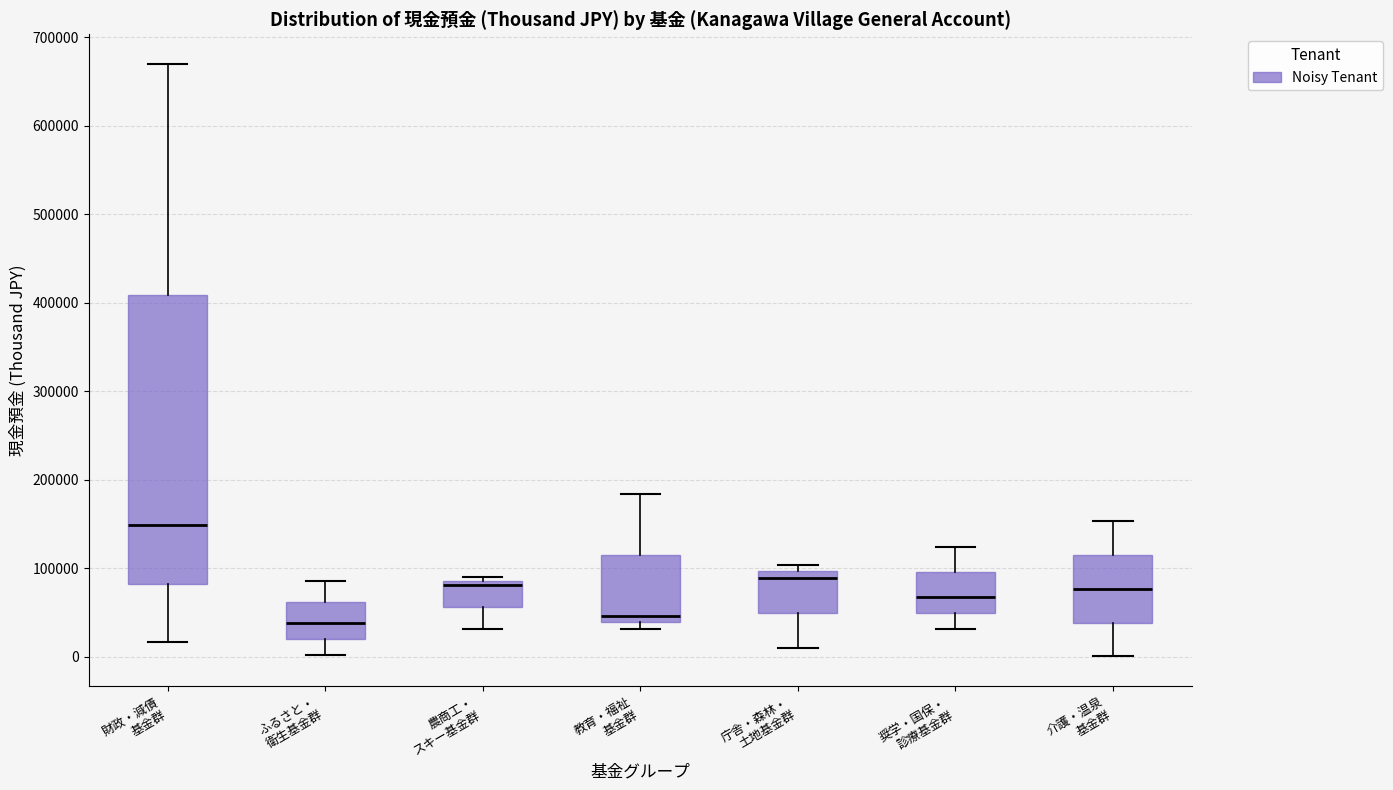

Reading left to right, transcribe this box plot: for each box, give where its median line is, the range the box spans, and where its two whiskers end, as read against the y-axis. The values are not printed on the chart, so give them approximately, as read against the axis.

財政・減債 基金群: median 150000, box 80000 to 410000, whiskers 20000 to 670000
ふるさと・ 衛生基金群: median 40000, box 20000 to 60000, whiskers 0 to 90000
農商工・ スキー基金群: median 80000, box 60000 to 90000, whiskers 30000 to 90000 (just above the box's upper edge)
教育・福祉 基金群: median 50000, box 40000 to 120000, whiskers 30000 to 180000
庁舎・森林・ 土地基金群: median 90000, box 50000 to 100000, whiskers 10000 to 100000 (just above the box's upper edge)
奨学・国保・ 診療基金群: median 70000, box 50000 to 100000, whiskers 30000 to 120000
介護・温泉 基金群: median 80000, box 40000 to 110000, whiskers 0 to 150000